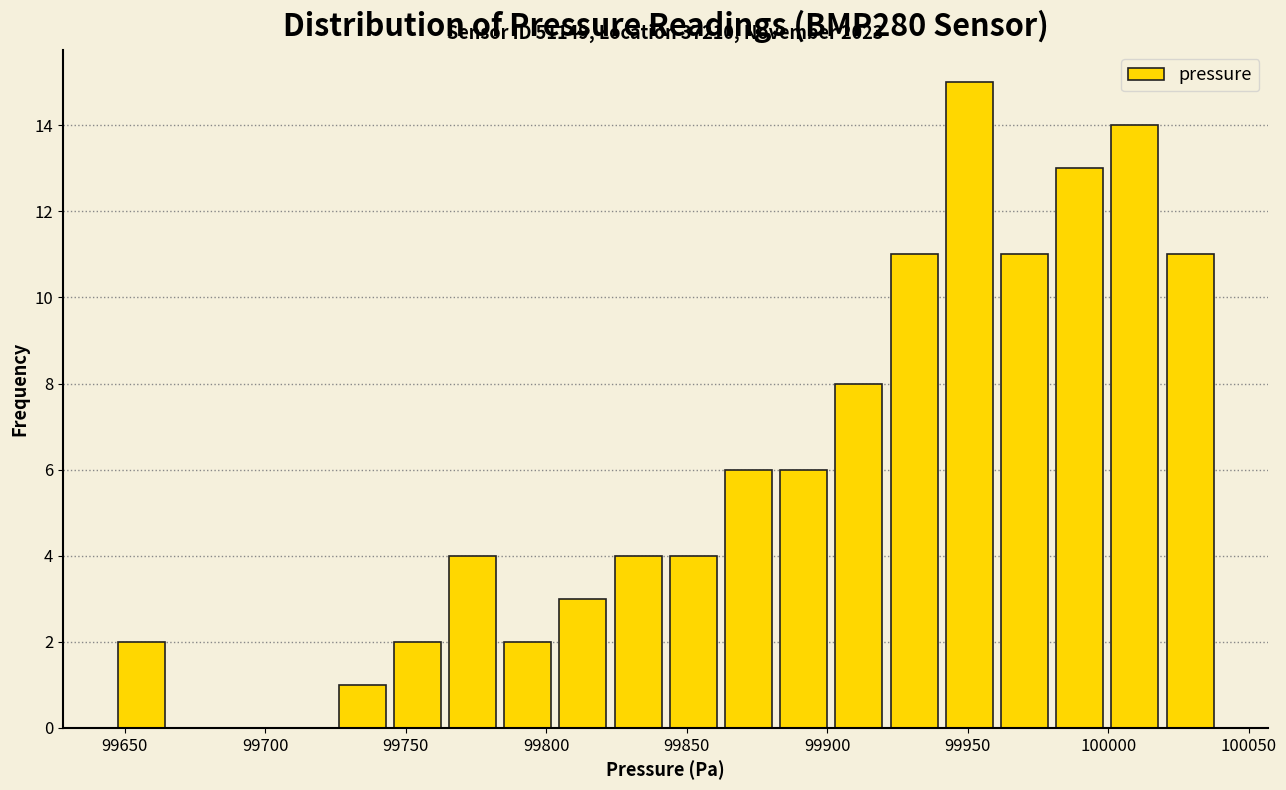

Around what value on the x-axis is the tallest bar? Give the approximate position of its centre, as read against the axis.

99950